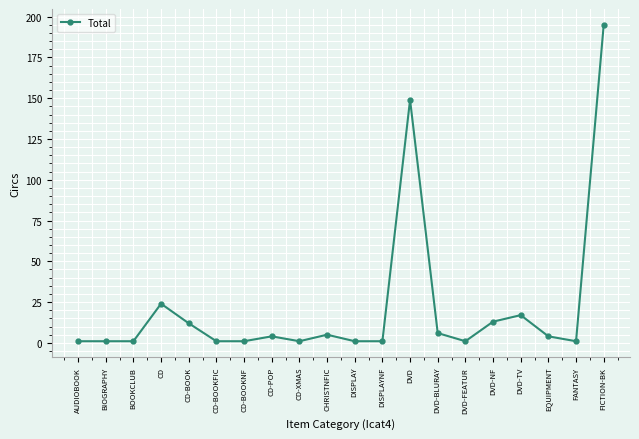

The value at DVD is 196. True or false?

False